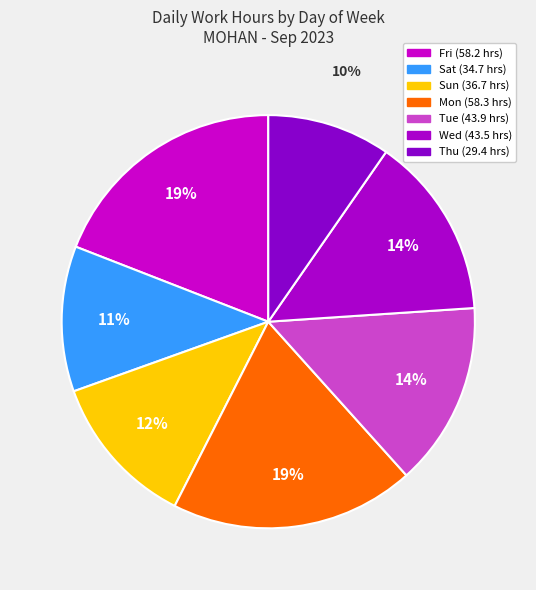

How many segments does this pie chart have?

7